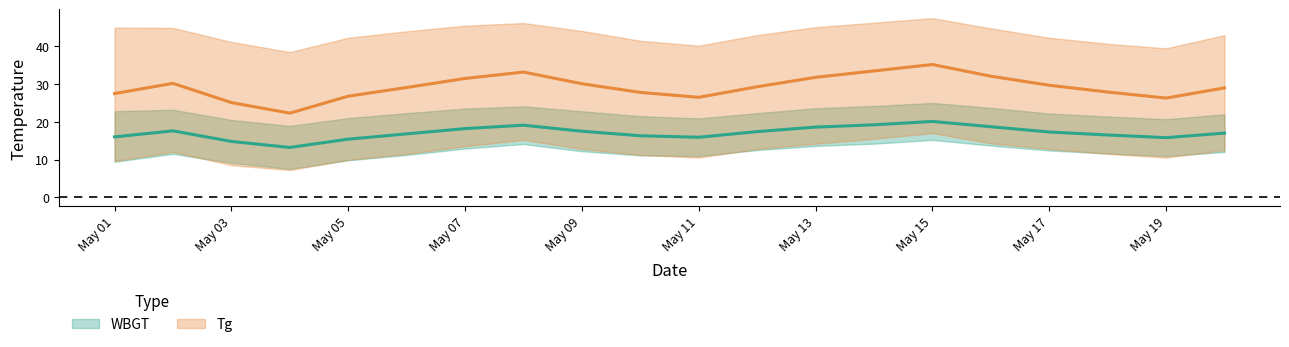

At which label does Tg_mean reach its minimum?

2016/5/4